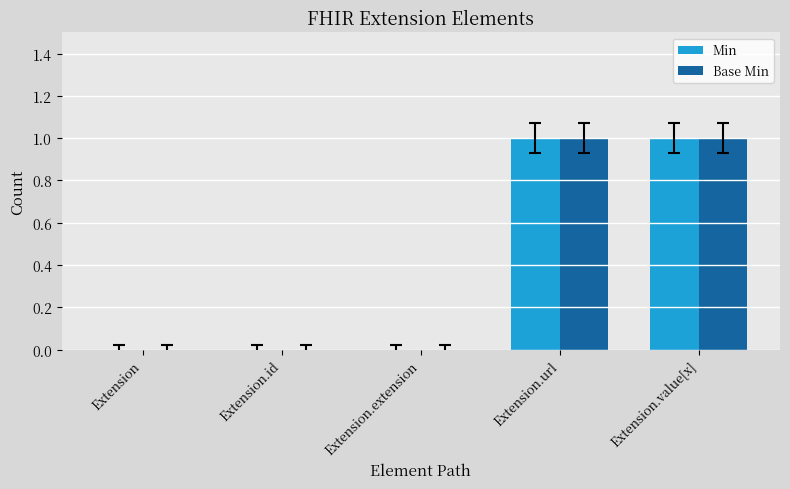

How many groups of bars are there?

5